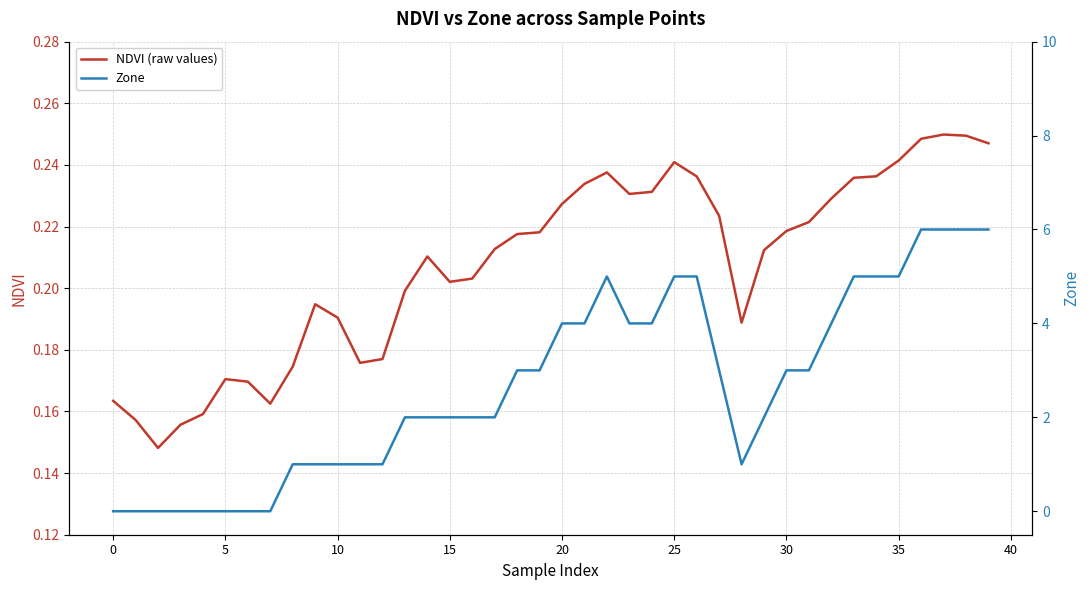

Between 25 and 27, which series saw the biggest shift?

Zone